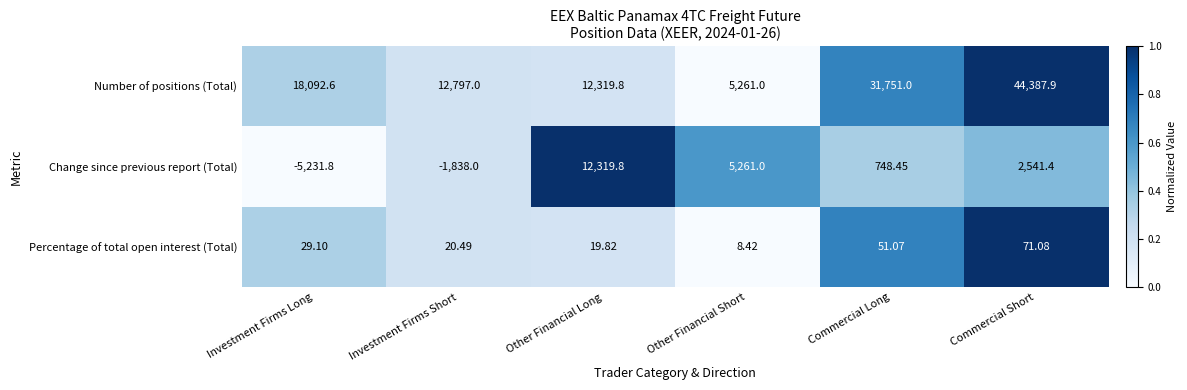

At which label does Percentage of total open interest (Total) reach its peak?

Commercial Short